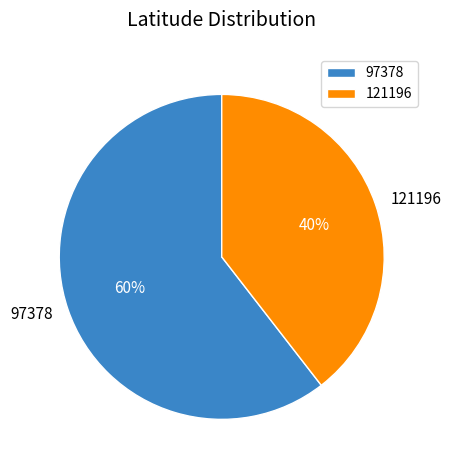

Does any single category account for the majority?

Yes